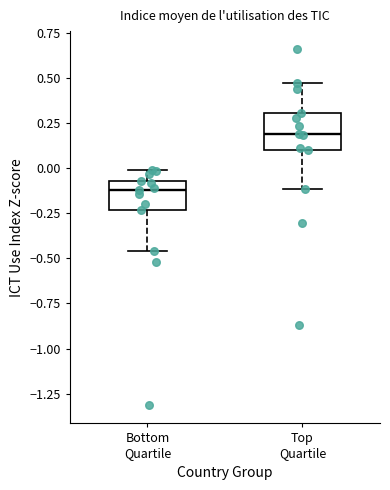

Reading left to right, read every box against the y-axis: the position of its median line, the range the box covers, and the ends of its whiskers. The values are not printed on the chart, so give them approximately, as read against the axis.

Bottom Quartile: median -0.10, box -0.25 to -0.05, whiskers -0.45 to 0.00
Top Quartile: median 0.20, box 0.10 to 0.30, whiskers -0.10 to 0.45